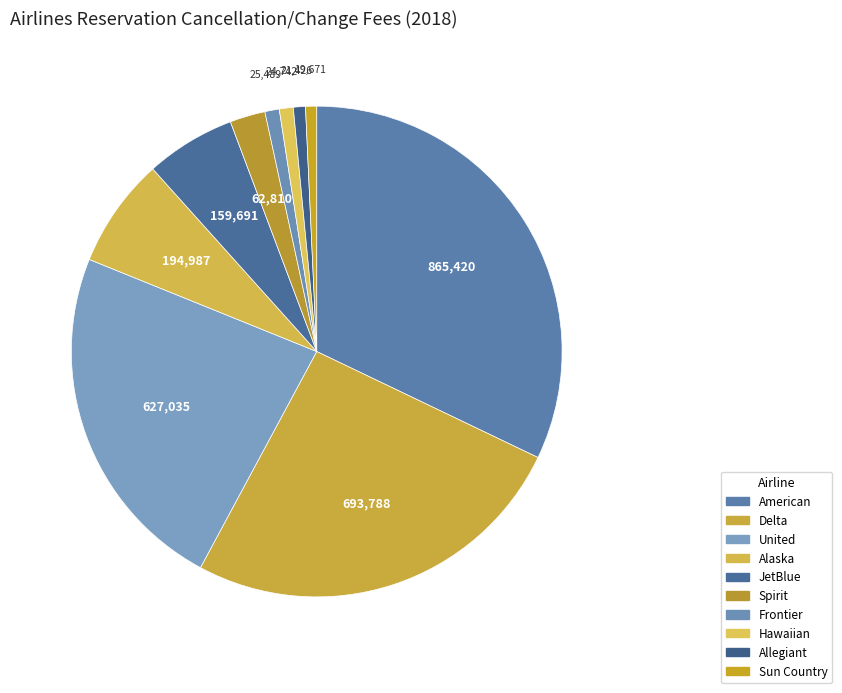

How many segments does this pie chart have?

10